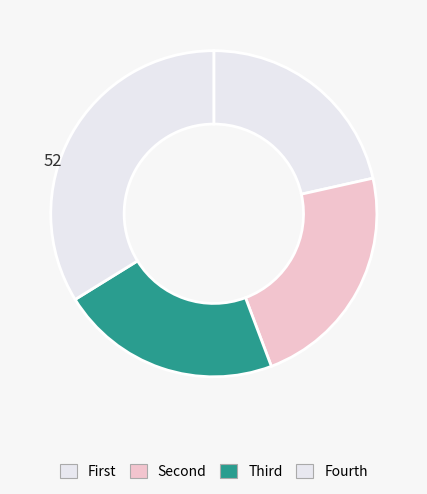

How many segments does this pie chart have?

4